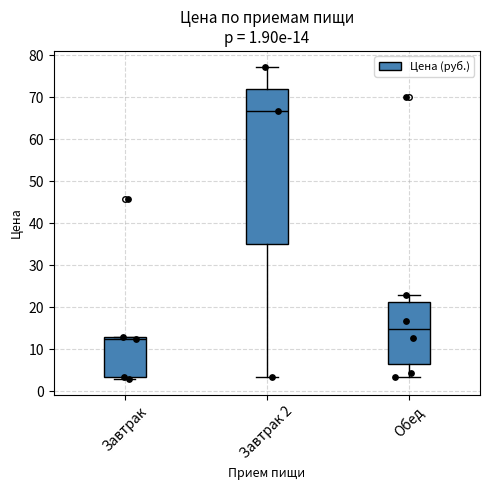

Which box's median line is the lowest?

Завтрак